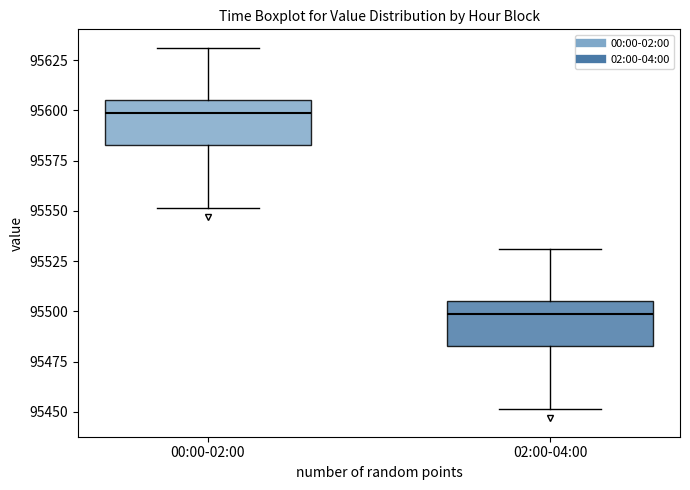

Reading left to right, transcribe this box plot: for each box, give where its median line is, the range the box spans, and where its two whiskers end, as read against the y-axis. The values are not printed on the chart, so give them approximately, as read against the axis.

00:00-02:00: median 95600, box 95585 to 95605, whiskers 95550 to 95630
02:00-04:00: median 95500, box 95485 to 95505, whiskers 95450 to 95530